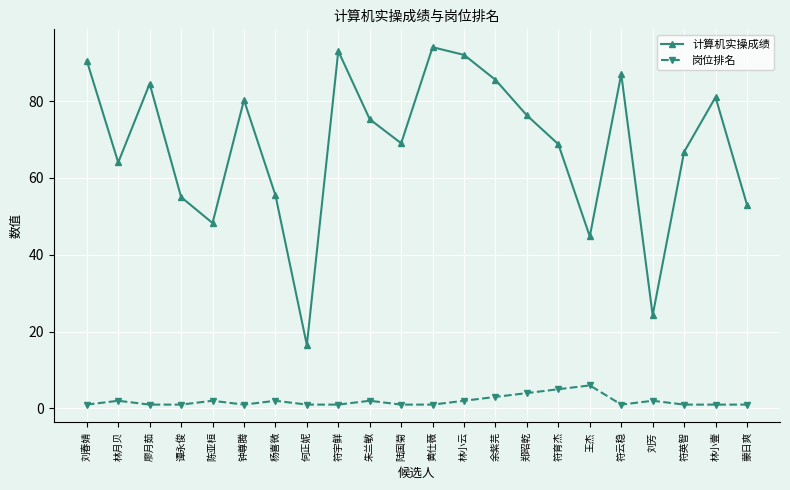

How many lines are shown in the chart?

2